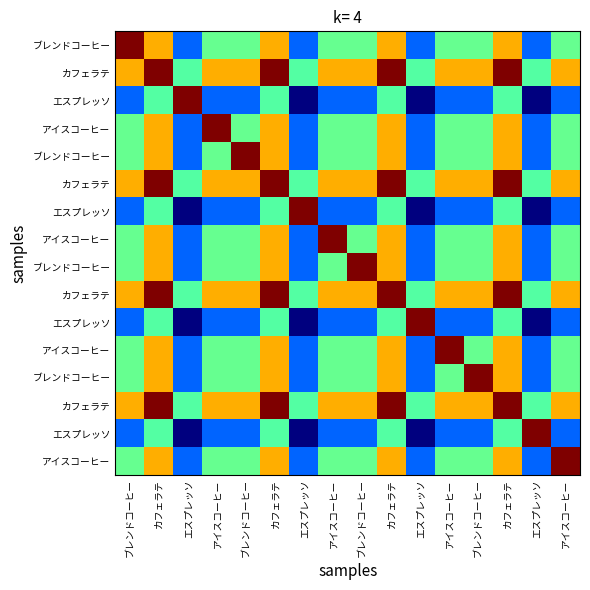

Which label corresponds to the largest value in the chart?

ブレンドコーヒー